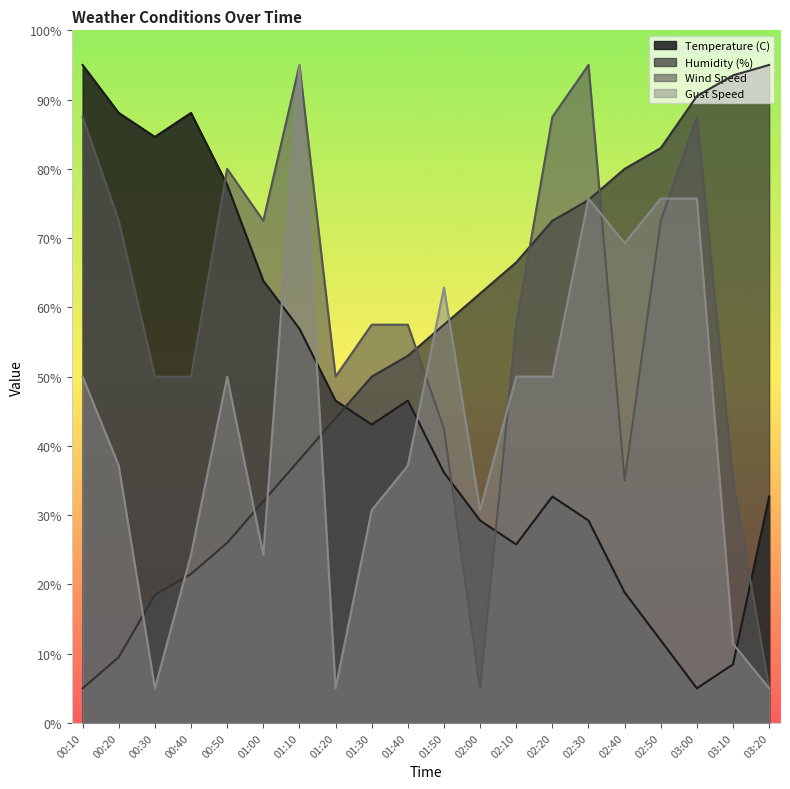

Between 03:10 and 01:10, which is larger?

01:10